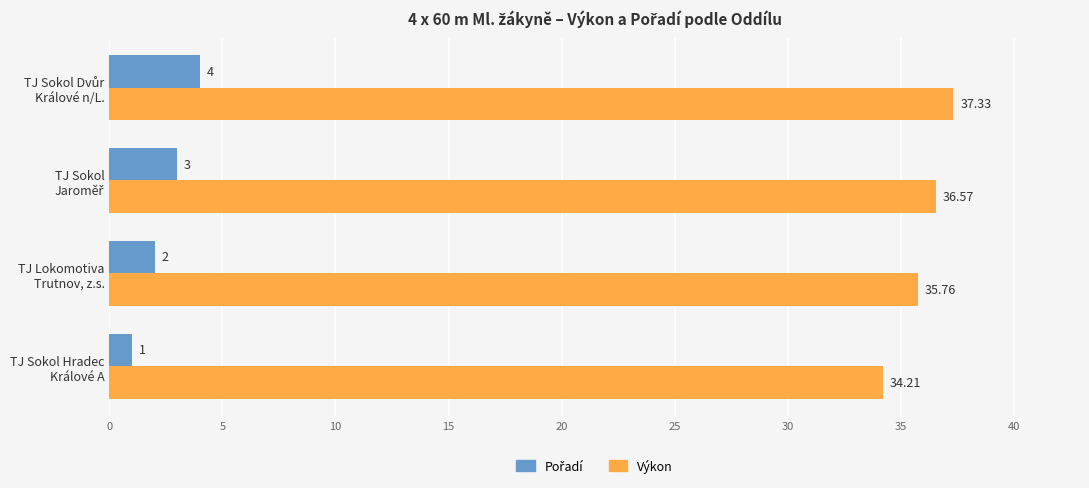

Which series has the widest spread of values?

Výkon